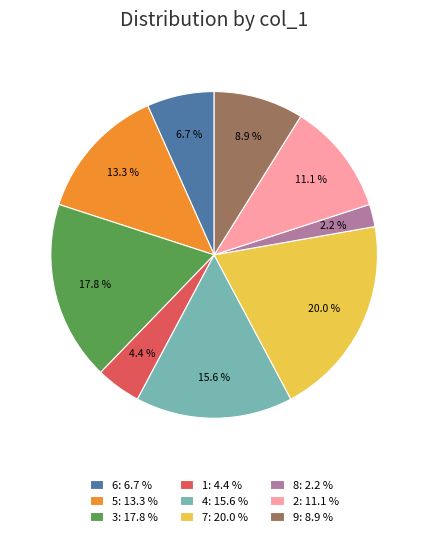

What is the total percentage of 5 and 2?

24.4%